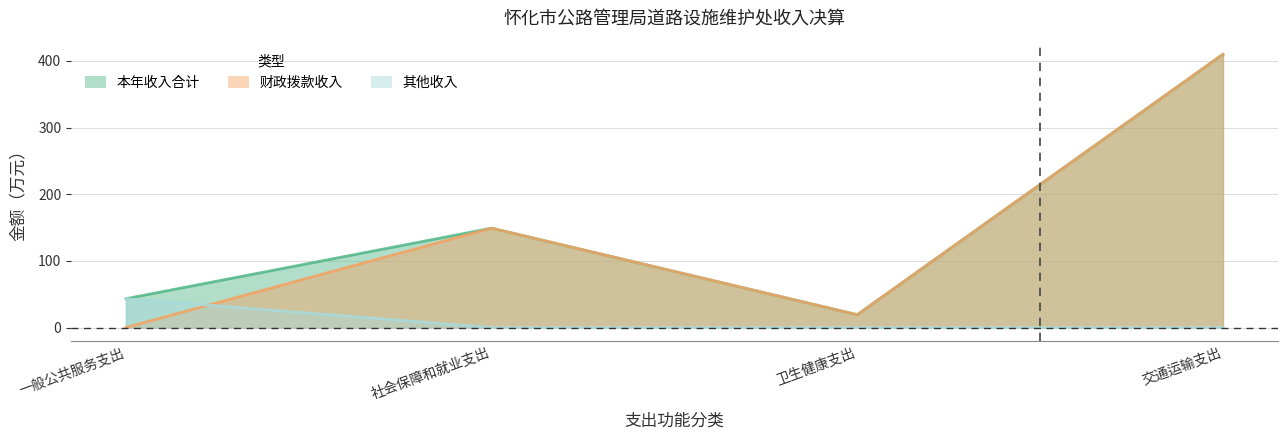

How many values in 财政拨款收入 are above zero?

3